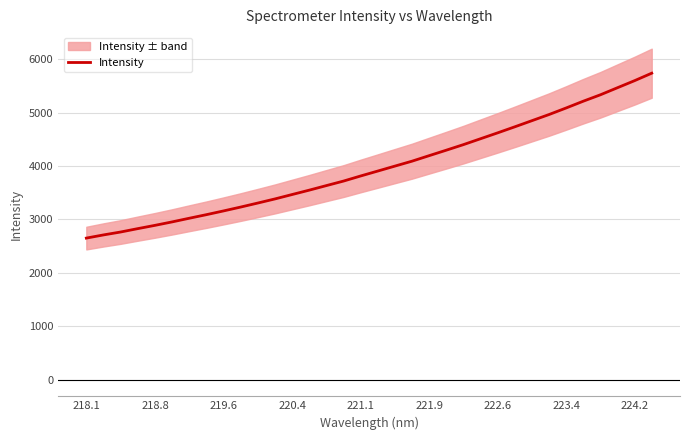

How many lines are shown in the chart?

1